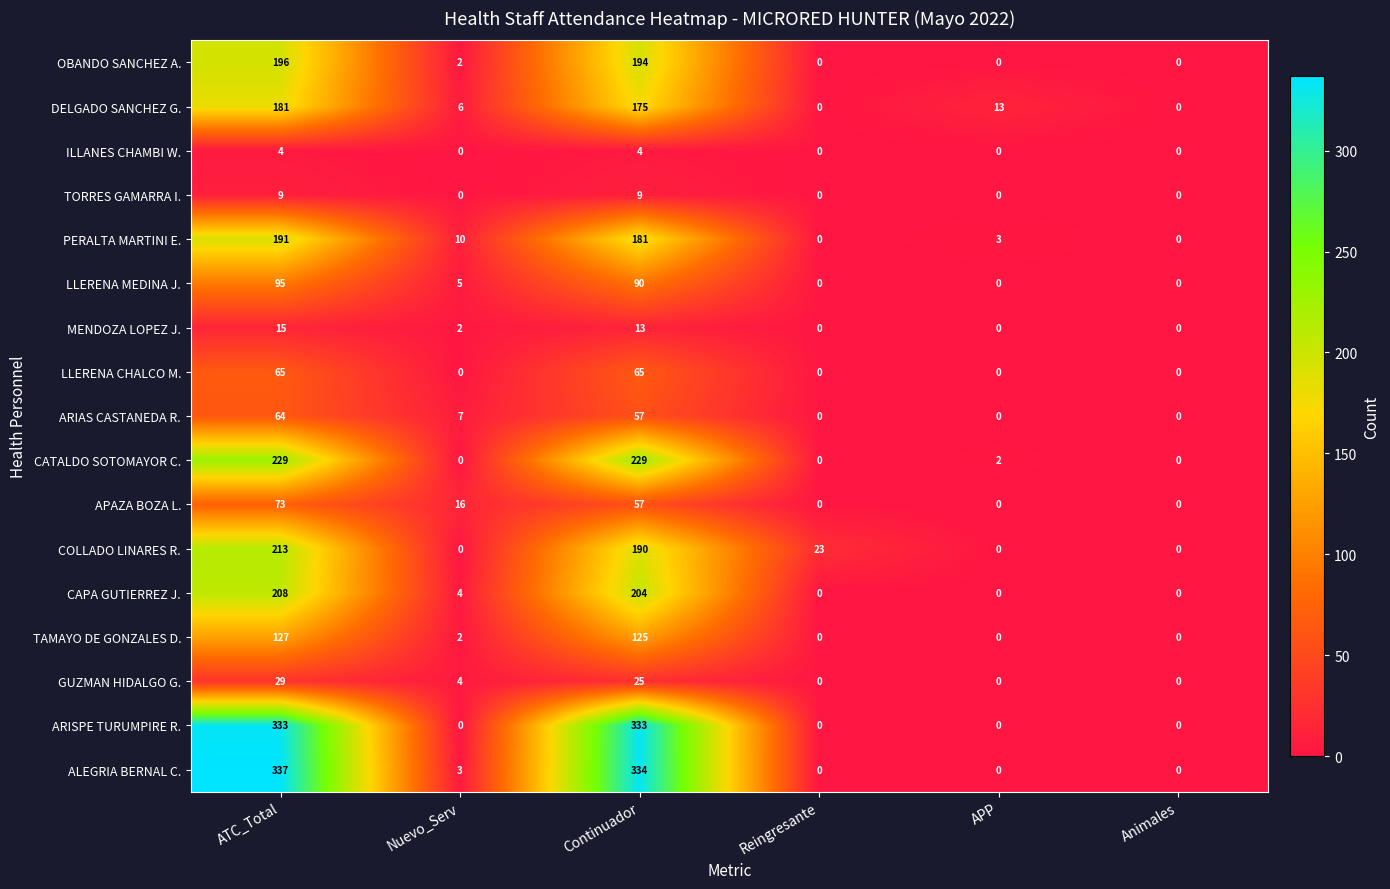

Where is CATALDO SOTOMAYOR C. nearest to the value 114?

APP